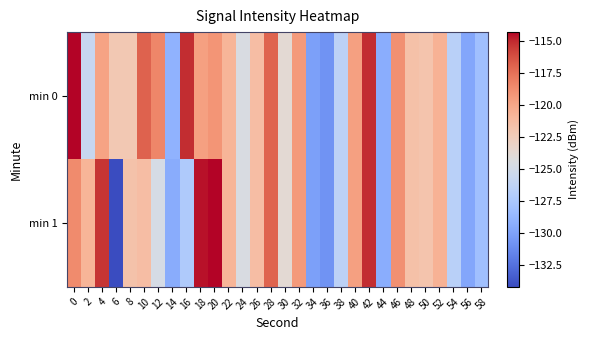

What is the maximum value shown in the chart?

-114.3